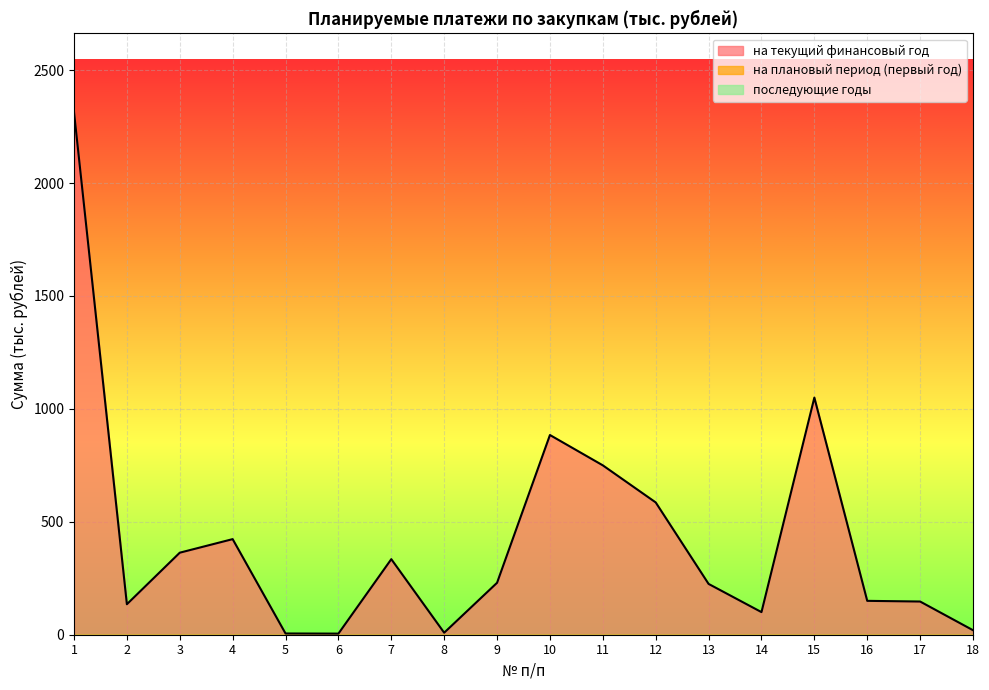

How many positive values does the на плановый период (первый год) series have?

1